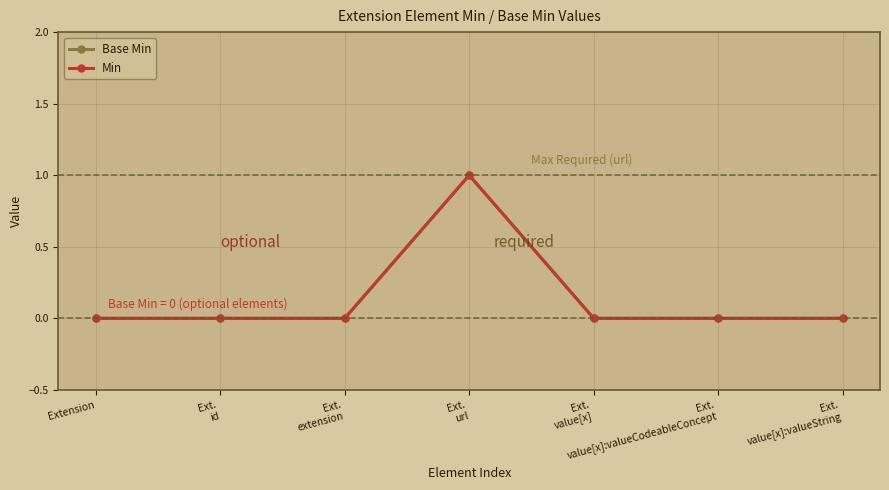

Which series changed the most between Ext.
id and Ext.
value[x]?

Base Min